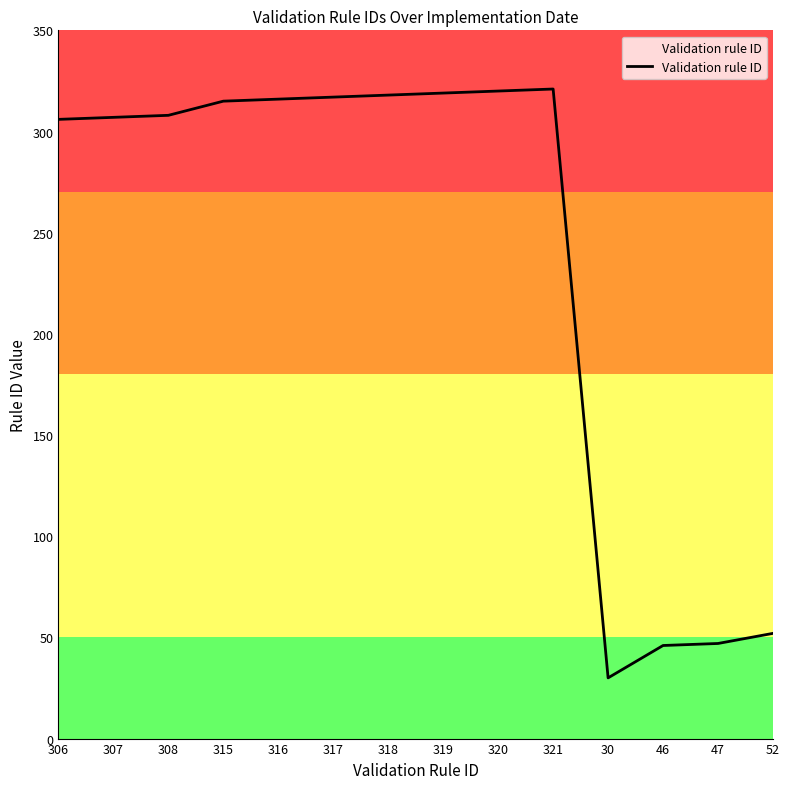

What is the average value?

237